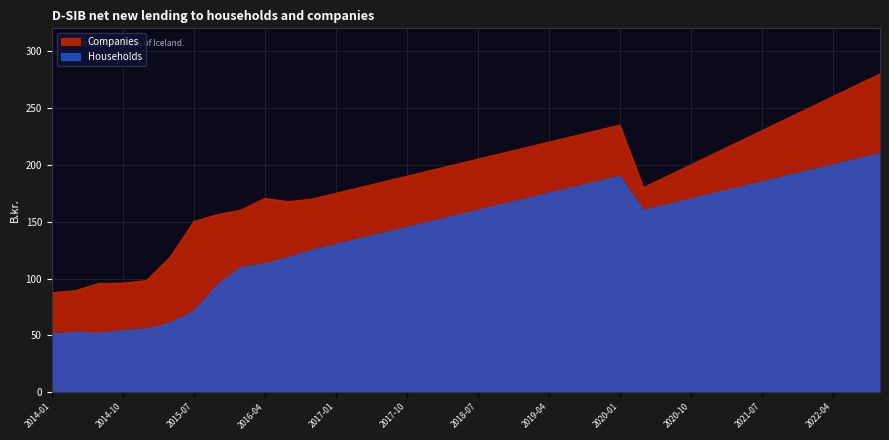

How many data points does each series have?

36